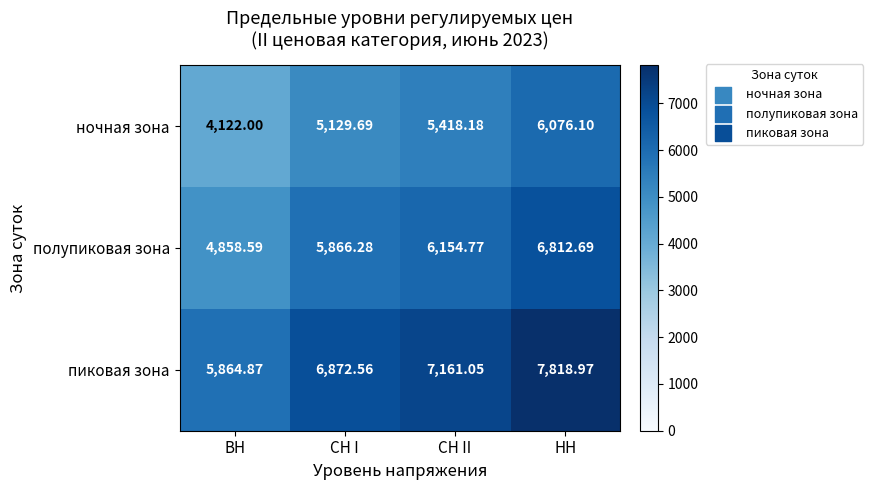

Where does the пиковая зона series first go above 7161?

СН II